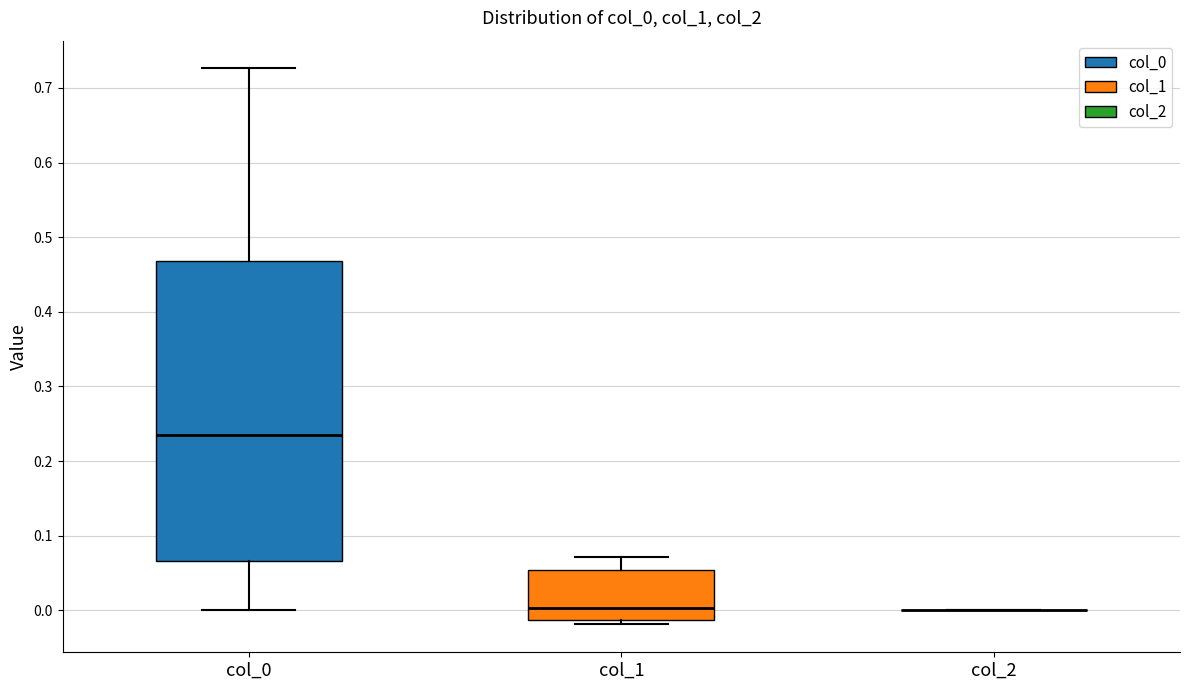

Where is the lower edge of the box for col_1 on the y-axis? The values are not printed on the chart, so give them approximately, as read against the axis.

-0.01